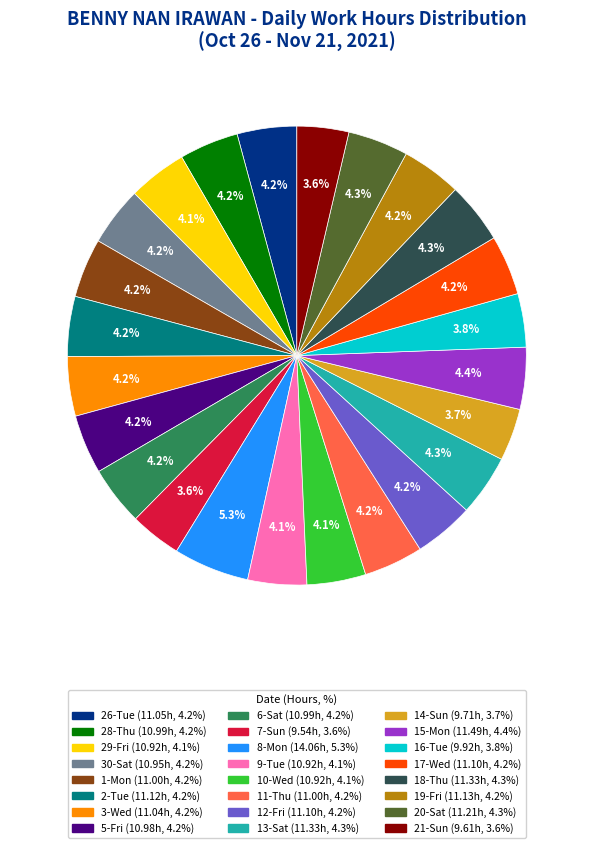

Is there any slice that represents more than half of the pie?

No